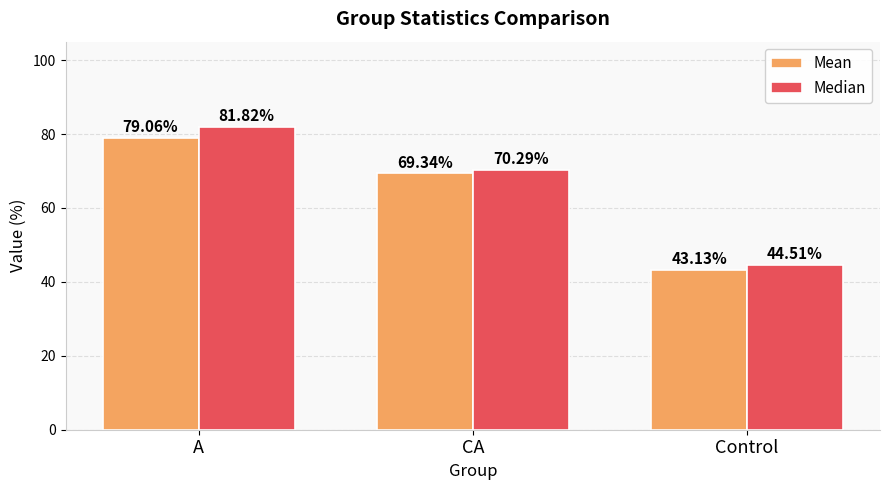

Are the bars grouped side by side (vs. stacked)?

Yes